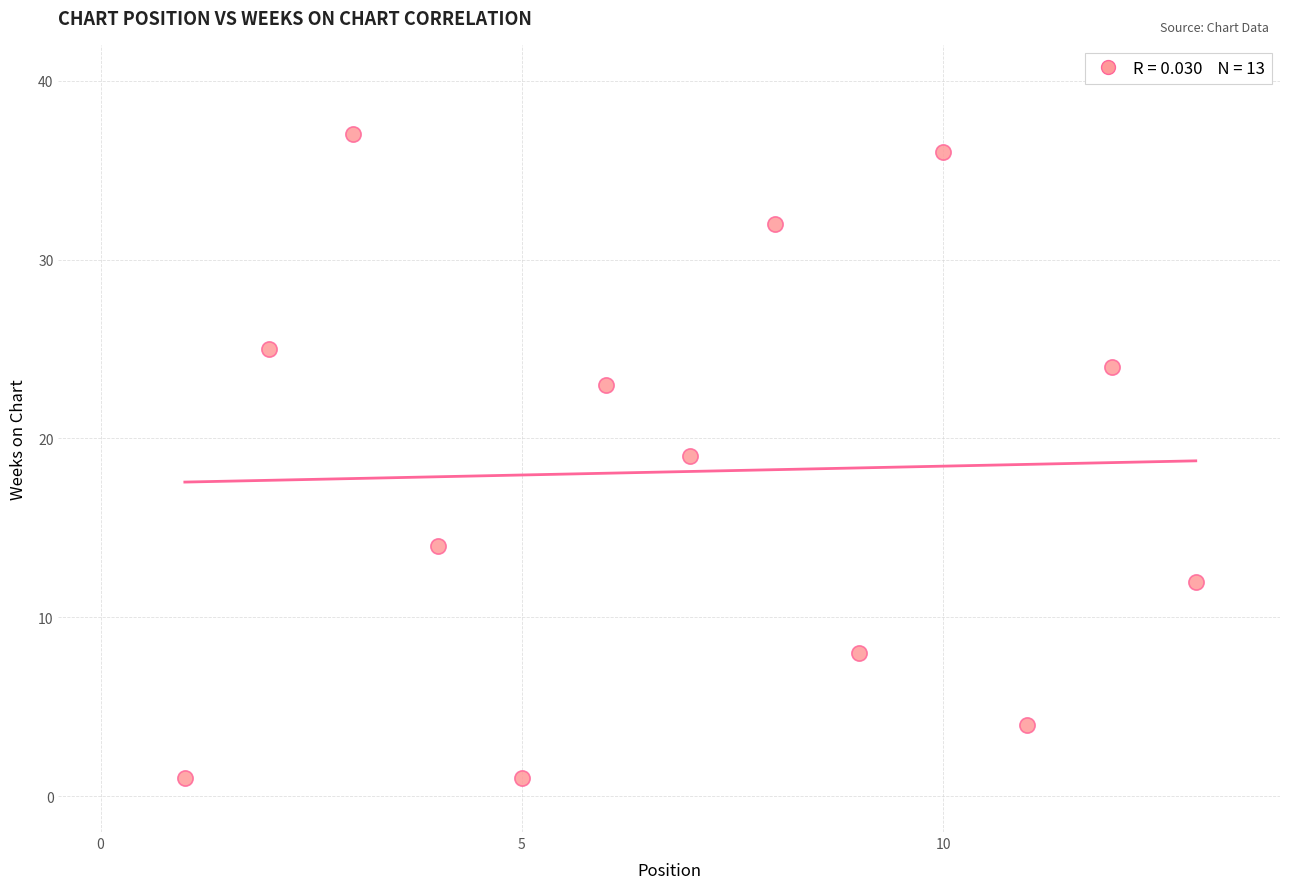

What is the range of Y values (max minus min)?

36